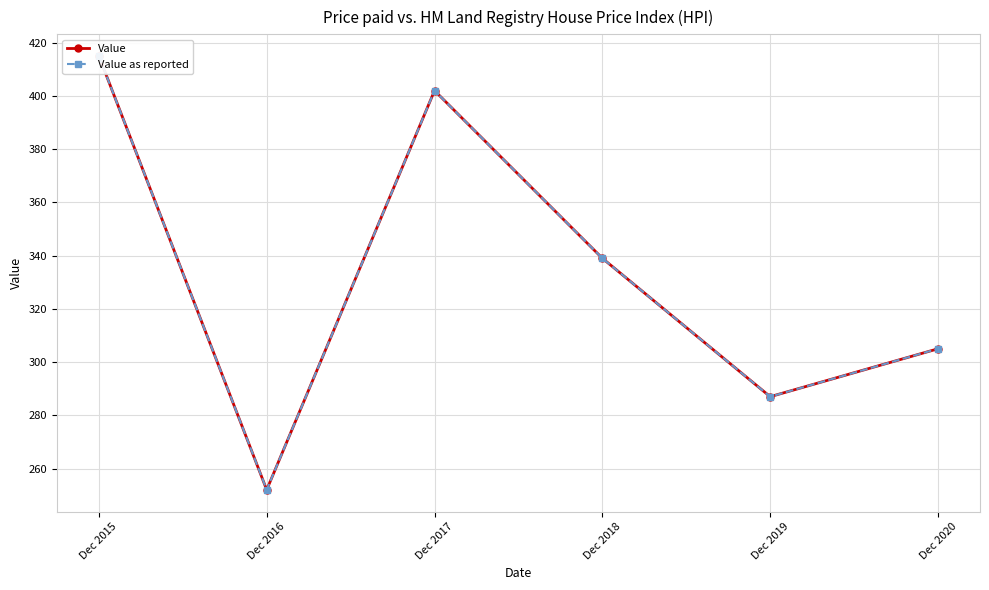

Where is Value nearest to the value 333?

Dec 2018